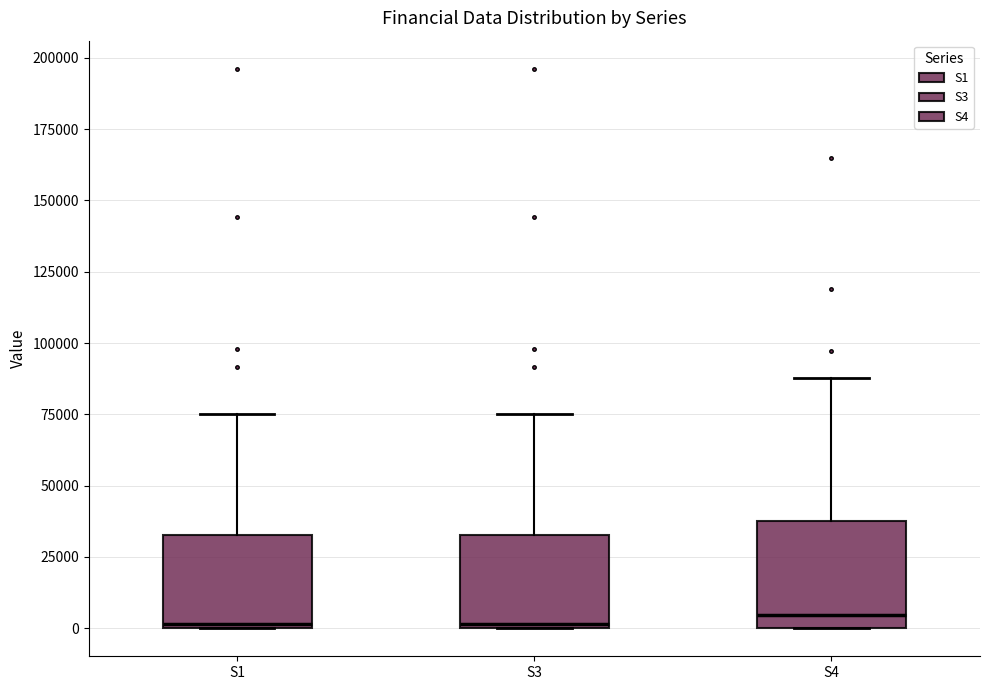

Where is the lower edge of the box for S1 on the y-axis? The values are not printed on the chart, so give them approximately, as read against the axis.

0